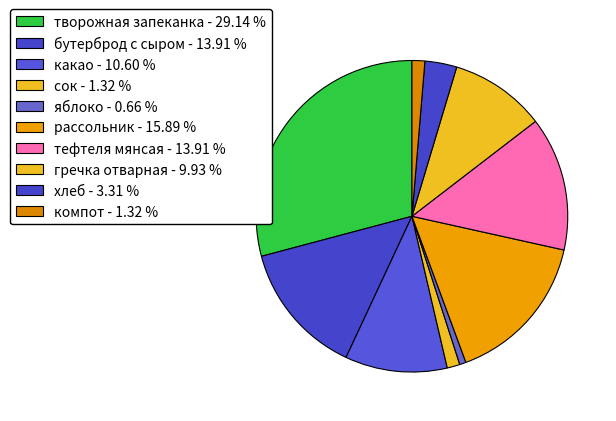

Rank the categories by value from lowest to highest.

яблоко, сок, компот, хлеб, гречка отварная, какао, бутерброд с сыром, тефтеля мянсая, рассольник, творожная запеканка